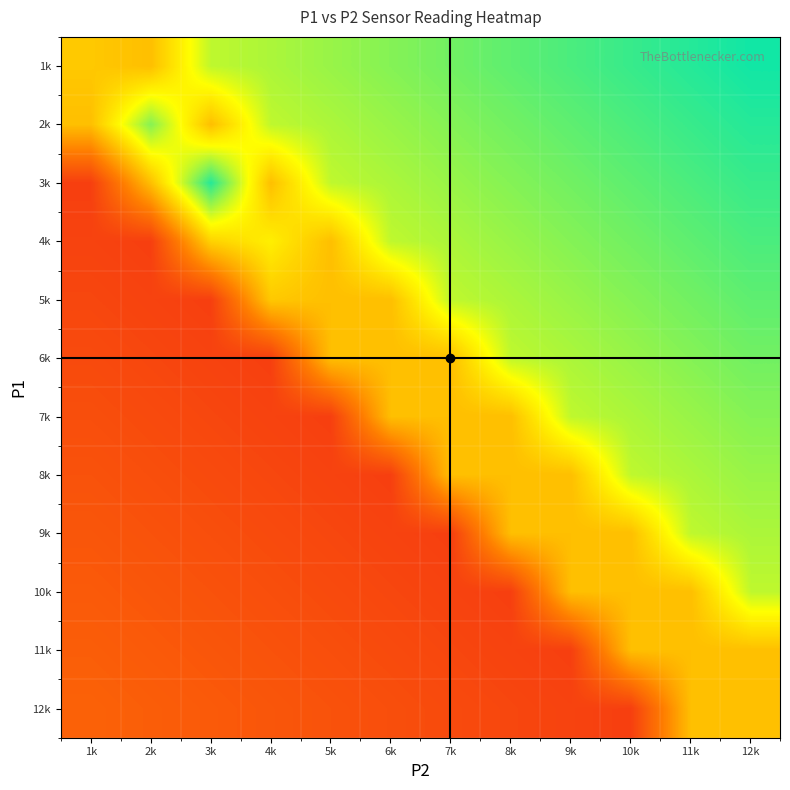

Reading left to right, transcribe all the data shown in this chart.

1k: 1k=0.5	2k=0.5	3k=0.8	4k=0.8	5k=0.8	6k=0.8	7k=0.8	8k=0.9	9k=0.9	10k=0.9	11k=0.9	12k=1.0
2k: 1k=0.5	2k=0.8	3k=0.5	4k=0.8	5k=0.8	6k=0.8	7k=0.8	8k=0.8	9k=0.9	10k=0.9	11k=0.9	12k=0.9
3k: 1k=0.1	2k=0.5	3k=0.9	4k=0.5	5k=0.8	6k=0.8	7k=0.8	8k=0.8	9k=0.8	10k=0.9	11k=0.9	12k=0.9
4k: 1k=0.1	2k=0.1	3k=0.6	4k=0.6	5k=0.5	6k=0.8	7k=0.8	8k=0.8	9k=0.8	10k=0.8	11k=0.9	12k=0.9
5k: 1k=0.1	2k=0.1	3k=0.1	4k=0.5	5k=0.5	6k=0.5	7k=0.8	8k=0.8	9k=0.8	10k=0.8	11k=0.8	12k=0.9
6k: 1k=0.2	2k=0.1	3k=0.1	4k=0.1	5k=0.5	6k=0.5	7k=0.5	8k=0.8	9k=0.8	10k=0.8	11k=0.8	12k=0.8
7k: 1k=0.2	2k=0.2	3k=0.1	4k=0.1	5k=0.1	6k=0.5	7k=0.5	8k=0.5	9k=0.8	10k=0.8	11k=0.8	12k=0.8
8k: 1k=0.2	2k=0.2	3k=0.2	4k=0.1	5k=0.1	6k=0.1	7k=0.5	8k=0.5	9k=0.5	10k=0.8	11k=0.8	12k=0.8
9k: 1k=0.2	2k=0.2	3k=0.2	4k=0.2	5k=0.1	6k=0.1	7k=0.1	8k=0.5	9k=0.5	10k=0.5	11k=0.8	12k=0.8
10k: 1k=0.2	2k=0.2	3k=0.2	4k=0.2	5k=0.2	6k=0.1	7k=0.1	8k=0.1	9k=0.5	10k=0.5	11k=0.5	12k=0.8
11k: 1k=0.2	2k=0.2	3k=0.2	4k=0.2	5k=0.2	6k=0.2	7k=0.1	8k=0.1	9k=0.1	10k=0.5	11k=0.5	12k=0.5
12k: 1k=0.2	2k=0.2	3k=0.2	4k=0.2	5k=0.2	6k=0.2	7k=0.2	8k=0.1	9k=0.1	10k=0.1	11k=0.5	12k=0.5